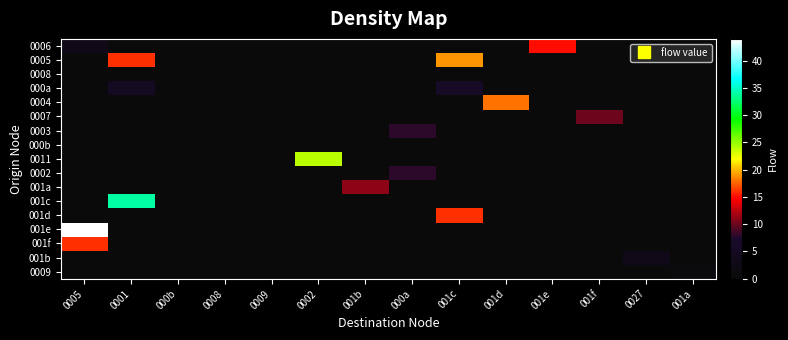

Reading left to right, what are all the values shown in this chart?

0006: 0005=3	0001=0	000b=0	0008=0	0009=0	0002=0	001b=0	000a=0	001c=0	001d=0	001e=15	001f=0	0027=0	001a=0
0005: 0005=0	0001=16	000b=0	0008=0	0009=0	0002=0	001b=0	000a=0	001c=19	001d=0	001e=0	001f=0	0027=0	001a=0
0008: 0005=0	0001=0	000b=0	0008=0	0009=0	0002=0	001b=0	000a=0	001c=0	001d=0	001e=0	001f=0	0027=0	001a=0
000a: 0005=0	0001=5	000b=0	0008=0	0009=0	0002=0	001b=0	000a=0	001c=6	001d=0	001e=0	001f=0	0027=0	001a=0
0004: 0005=0	0001=0	000b=0	0008=0	0009=0	0002=0	001b=0	000a=0	001c=0	001d=18	001e=0	001f=0	0027=0	001a=0
0007: 0005=0	0001=0	000b=0	0008=0	0009=0	0002=0	001b=0	000a=0	001c=0	001d=0	001e=0	001f=10	0027=0	001a=0
0003: 0005=0	0001=0	000b=0	0008=0	0009=0	0002=0	001b=0	000a=8	001c=0	001d=0	001e=0	001f=0	0027=0	001a=0
000b: 0005=0	0001=0	000b=0	0008=0	0009=0	0002=0	001b=0	000a=0	001c=0	001d=0	001e=0	001f=0	0027=0	001a=0
0011: 0005=0	0001=0	000b=0	0008=0	0009=0	0002=24	001b=0	000a=0	001c=0	001d=0	001e=0	001f=0	0027=0	001a=0
0002: 0005=0	0001=0	000b=0	0008=0	0009=0	0002=0	001b=0	000a=8	001c=0	001d=0	001e=0	001f=0	0027=0	001a=0
001a: 0005=0	0001=0	000b=0	0008=0	0009=0	0002=0	001b=11	000a=0	001c=0	001d=0	001e=0	001f=0	0027=0	001a=0
001c: 0005=0	0001=34	000b=0	0008=0	0009=0	0002=0	001b=0	000a=0	001c=0	001d=0	001e=0	001f=0	0027=0	001a=0
001d: 0005=0	0001=0	000b=0	0008=0	0009=0	0002=0	001b=0	000a=0	001c=16	001d=0	001e=0	001f=0	0027=0	001a=0
001e: 0005=44	0001=0	000b=0	0008=0	0009=0	0002=0	001b=0	000a=0	001c=0	001d=0	001e=0	001f=0	0027=0	001a=0
001f: 0005=16	0001=0	000b=0	0008=0	0009=0	0002=0	001b=0	000a=0	001c=0	001d=0	001e=0	001f=0	0027=0	001a=0
001b: 0005=0	0001=0	000b=0	0008=0	0009=0	0002=0	001b=0	000a=0	001c=0	001d=0	001e=0	001f=0	0027=3	001a=0
0009: 0005=0	0001=0	000b=0	0008=0	0009=0	0002=0	001b=0	000a=0	001c=0	001d=0	001e=0	001f=0	0027=0	001a=1